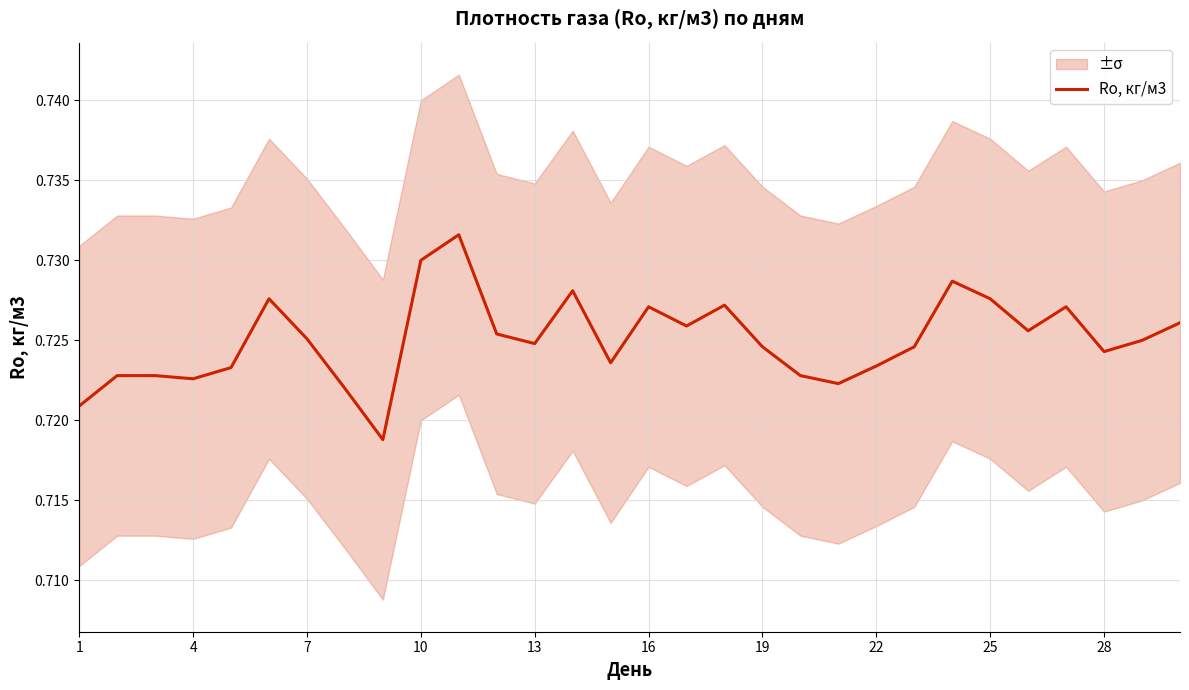

True or false: the data shows 0.7 at 19.

True